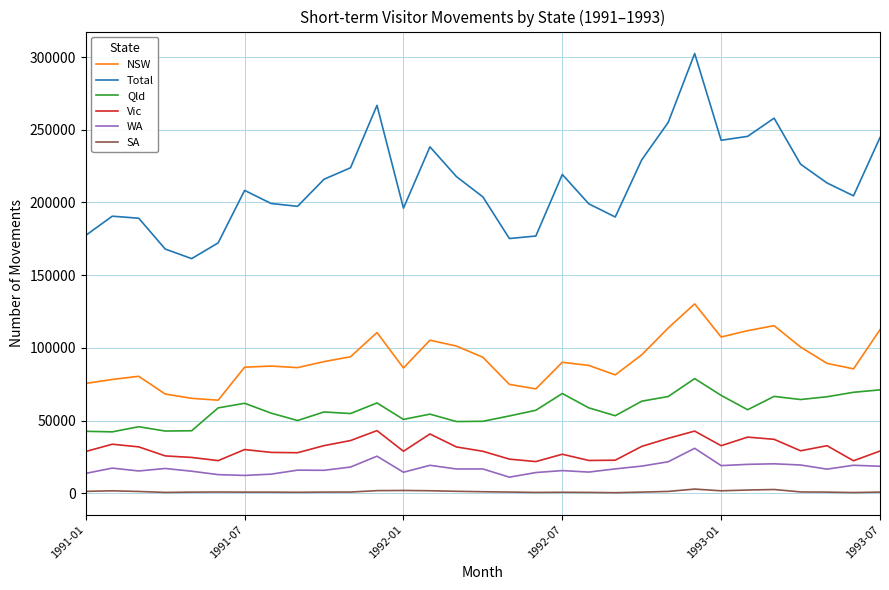

Which series has the largest total across all categories?

Total